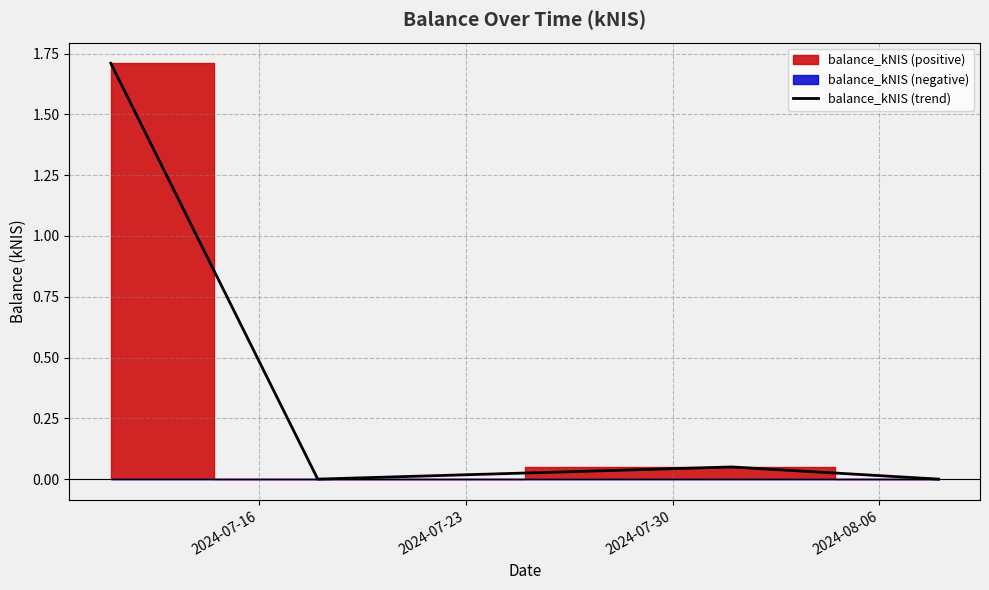

What is the maximum value shown in the chart?

1.7